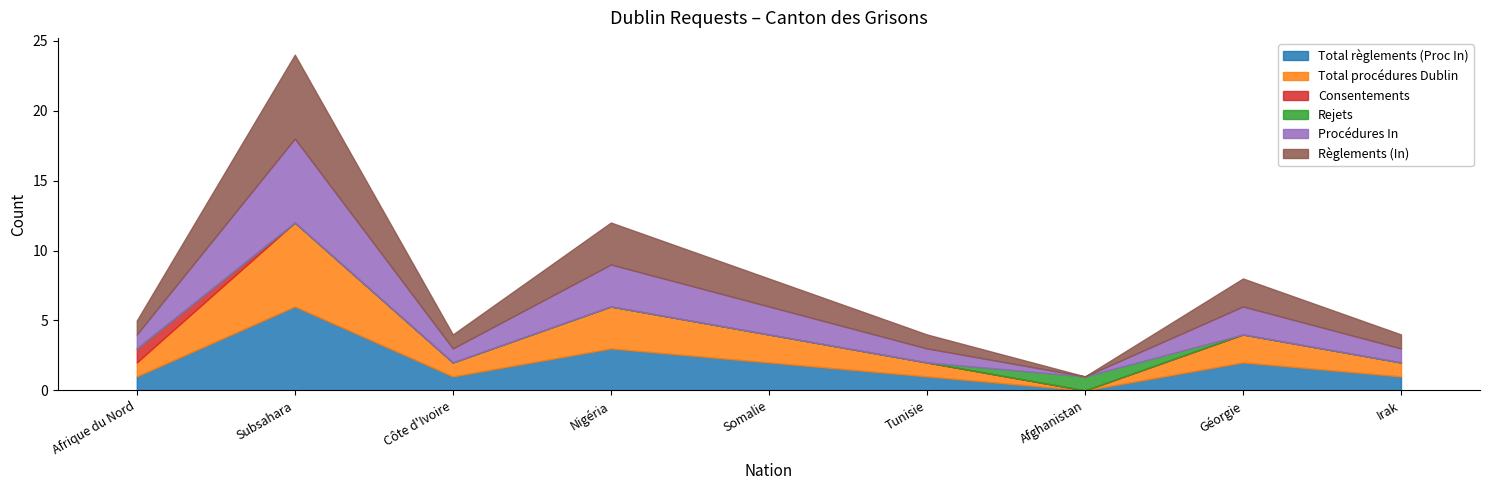

What is the label of the 2nd point from the right?

Géorgie